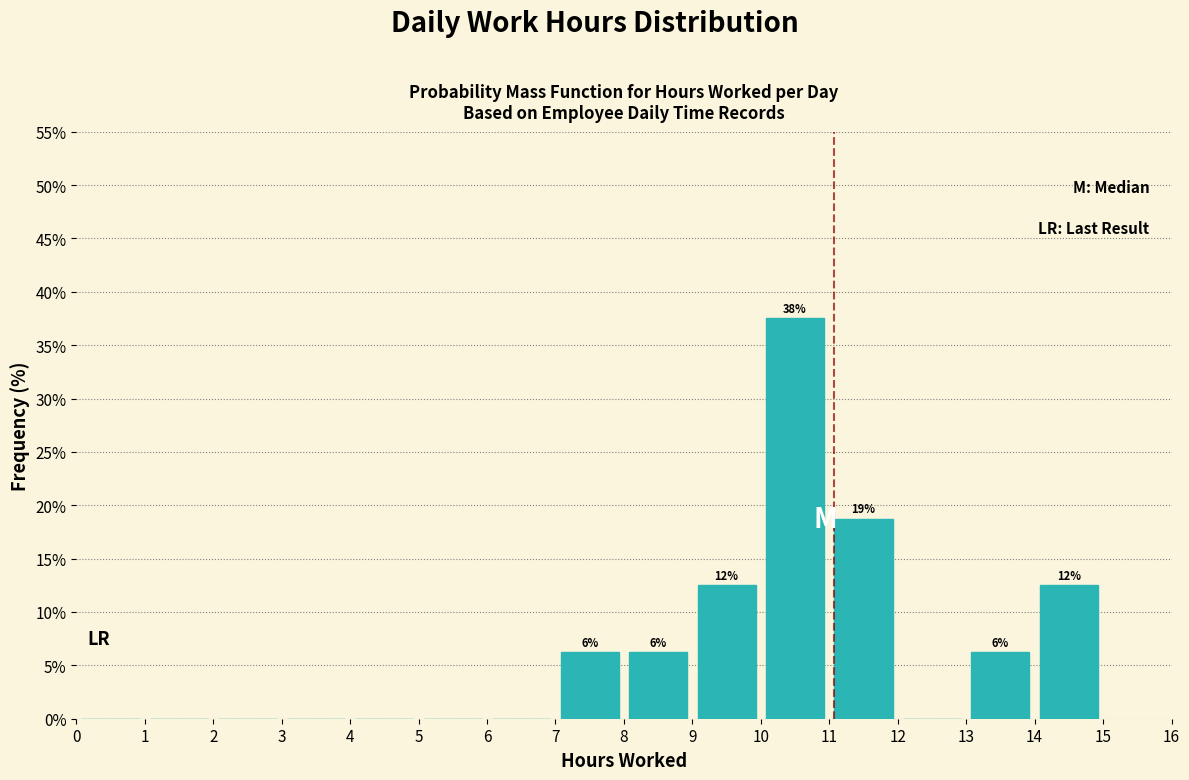

Over which range of the x-axis is the bar tallest?

10 to 11